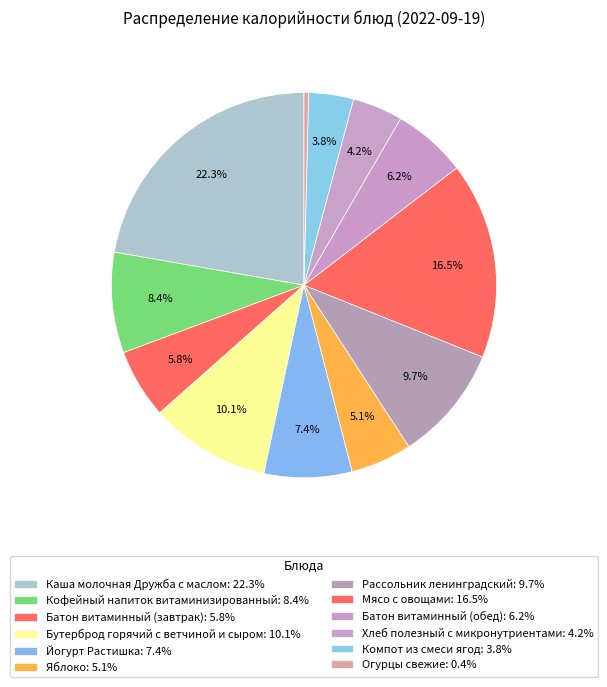

The Хлеб полезный с микронутриентами slice represents 4% of the pie. True or false?

True